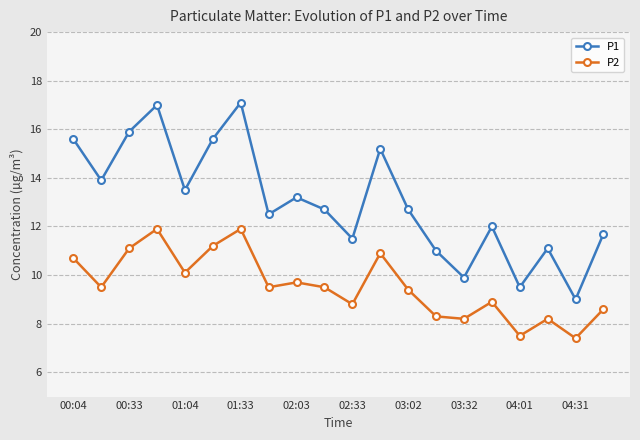

True or false: P2 and P1 cross at least once.

False